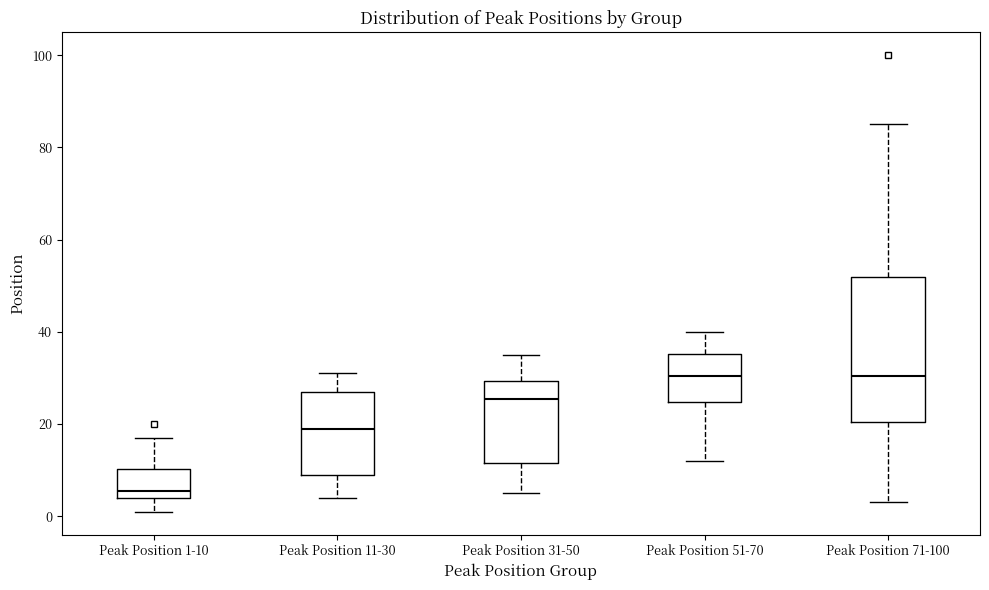

Comparing the boxes themselves (not the whiskers), which one is the tallest?

Peak Position 71-100